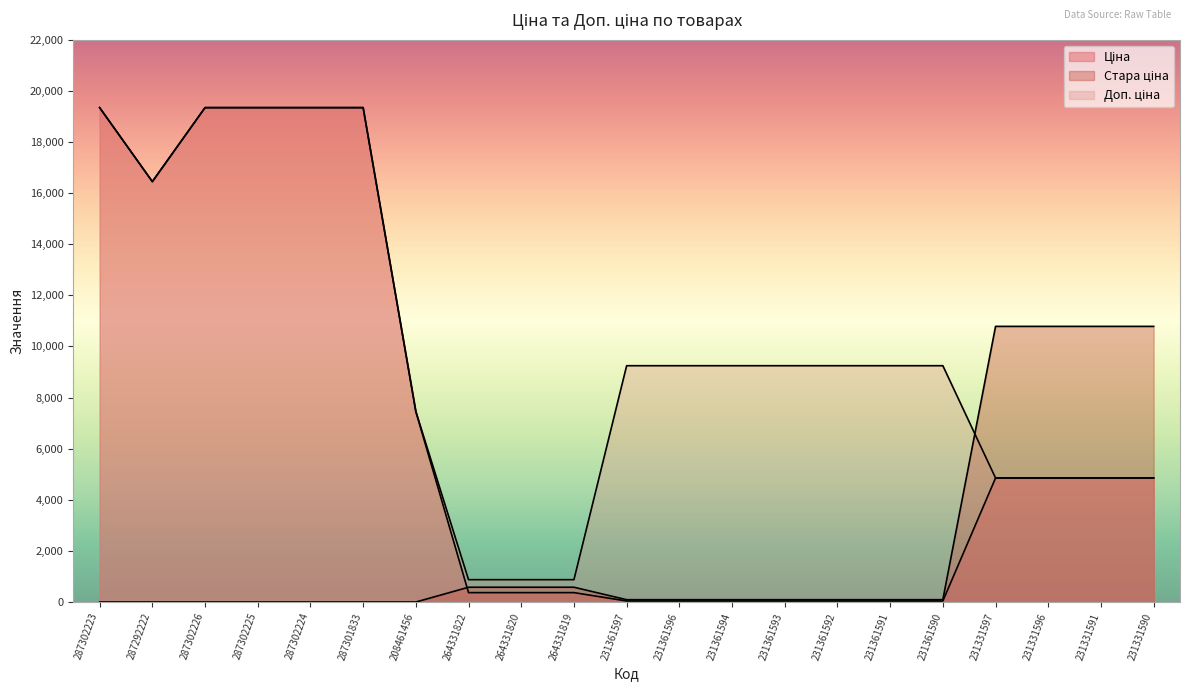

Which series has the widest spread of values?

Ціна